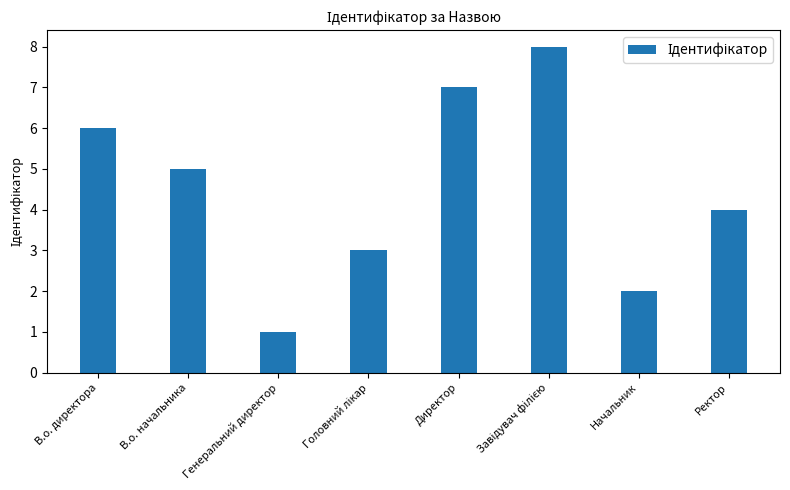

True or false: the data shows 7 at Директор.

True